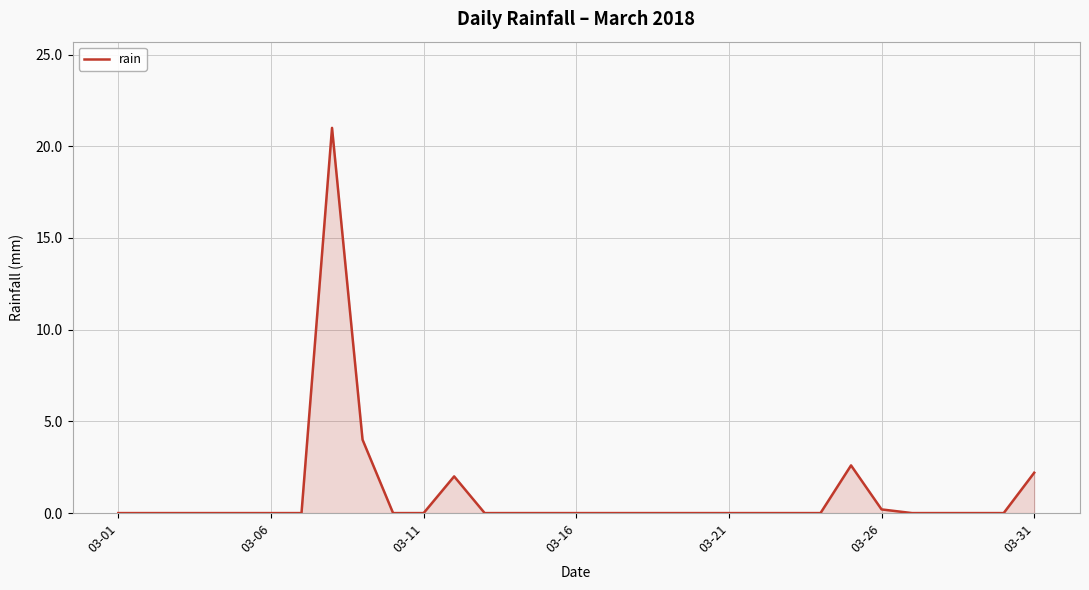

What is the maximum value shown in the chart?

21.0